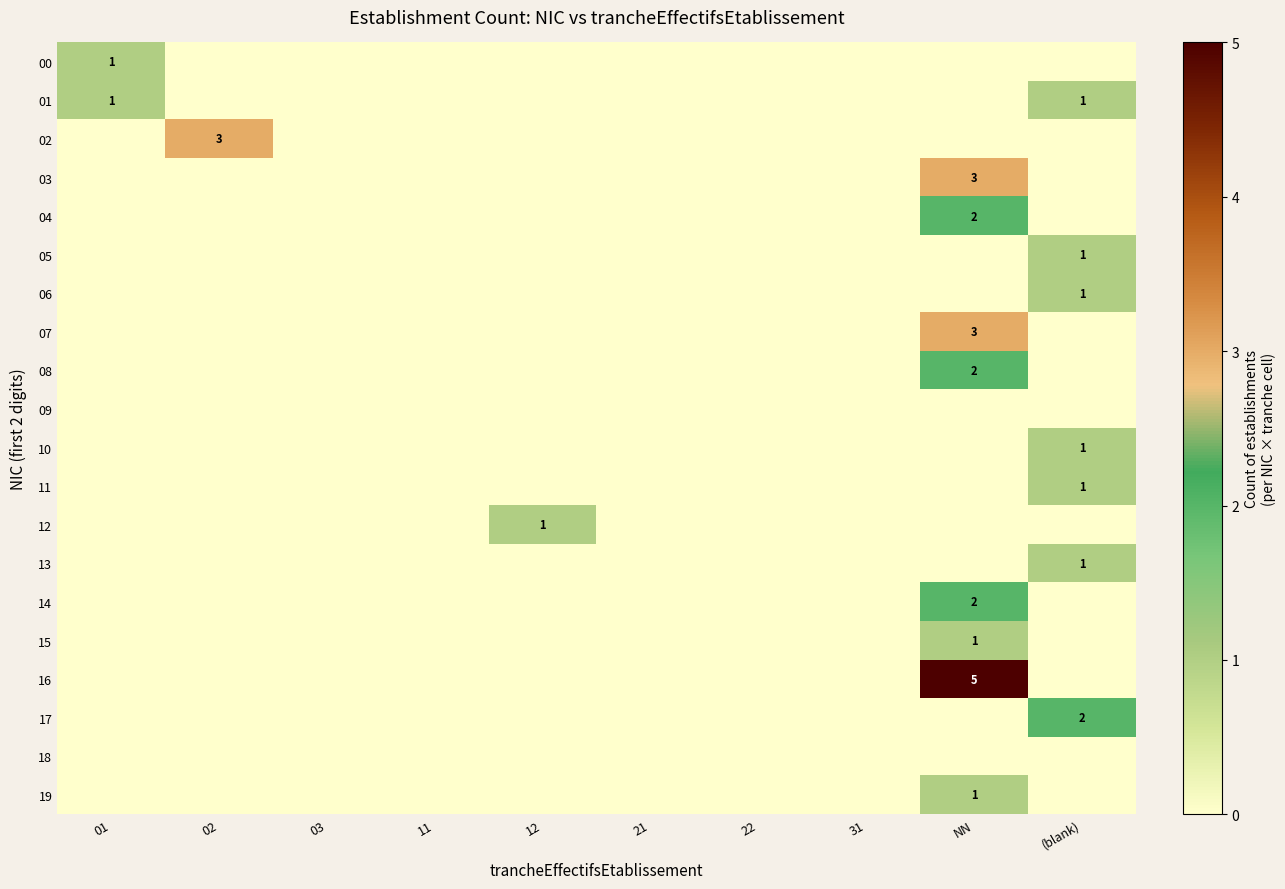

Is it true that 19 equals 0 at NN?

False